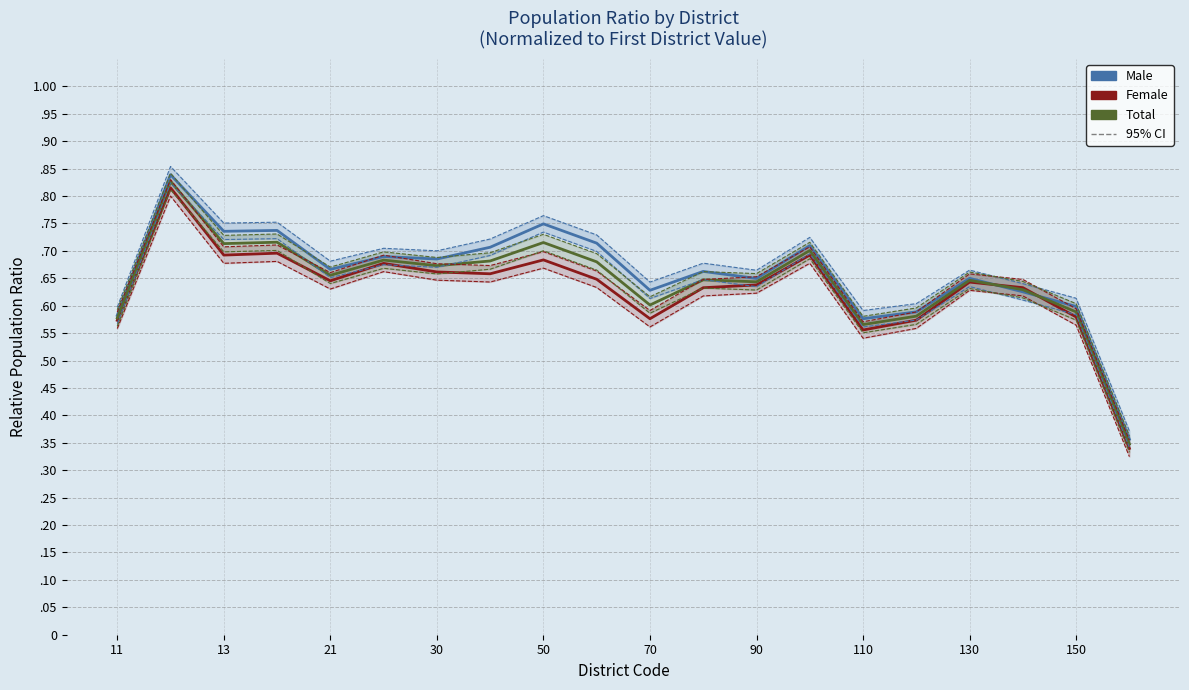

Between 110 and 150, which series saw the biggest shift?

Female